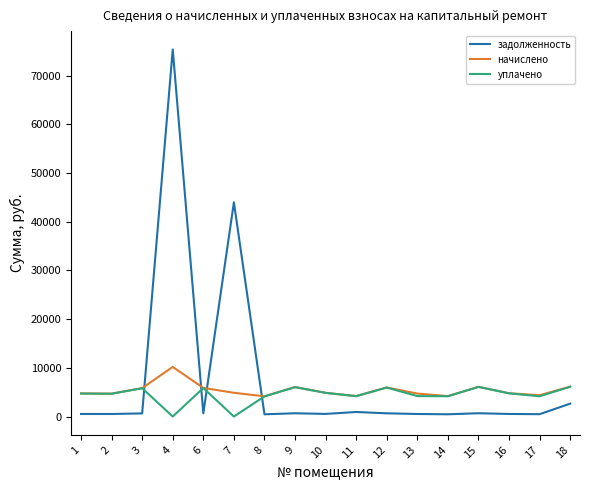

What is the sum of all начислено values?

91813.7